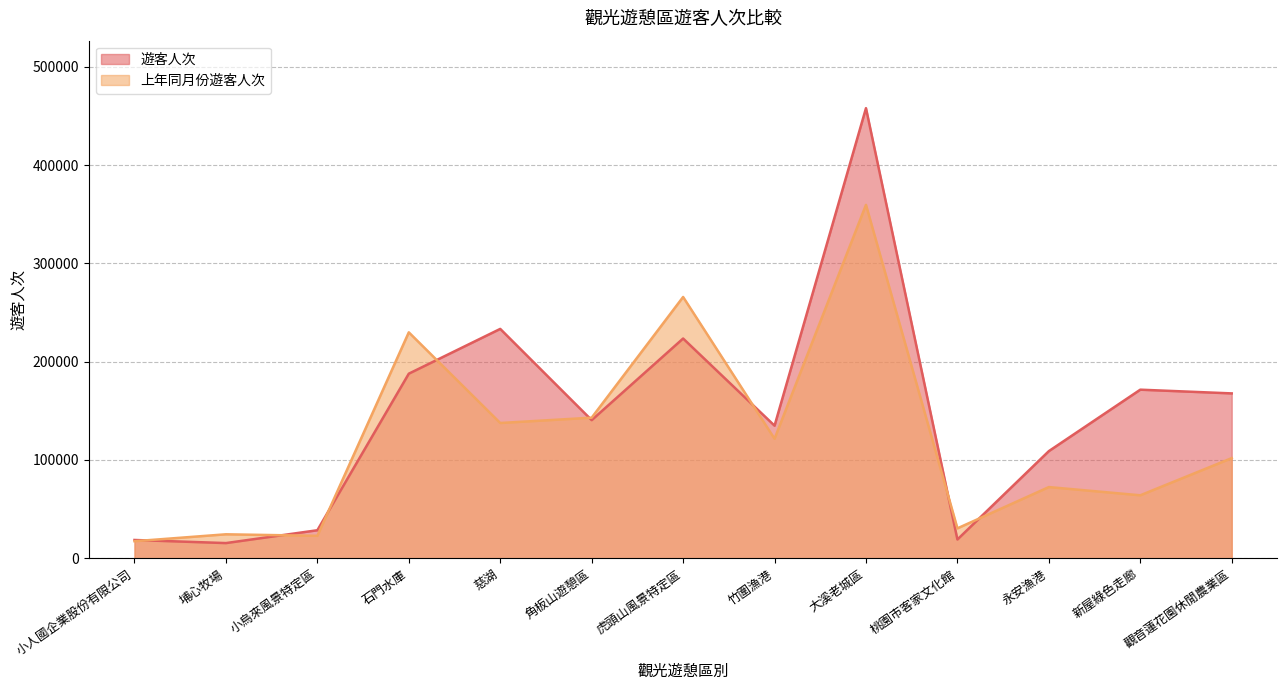

Between 觀音蓮花園休閒農業區 and 小烏來風景特定區, which is larger?

觀音蓮花園休閒農業區